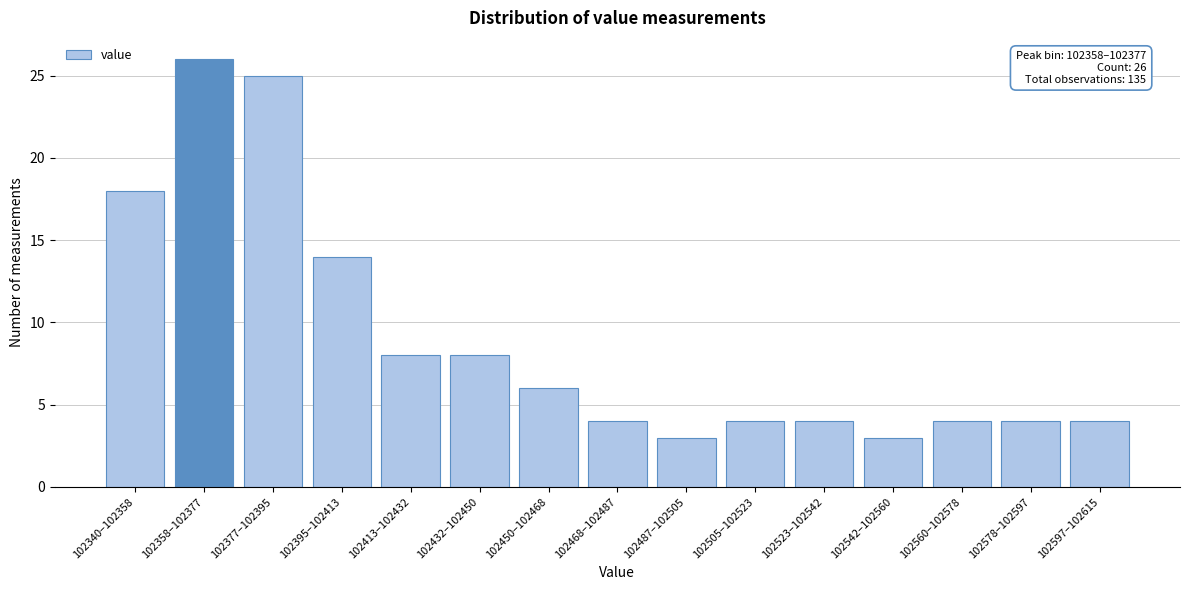

Reading right to left, what are all the values shown in this chart?

4	4	4	3	4	4	3	4	6	8	8	14	25	26	18